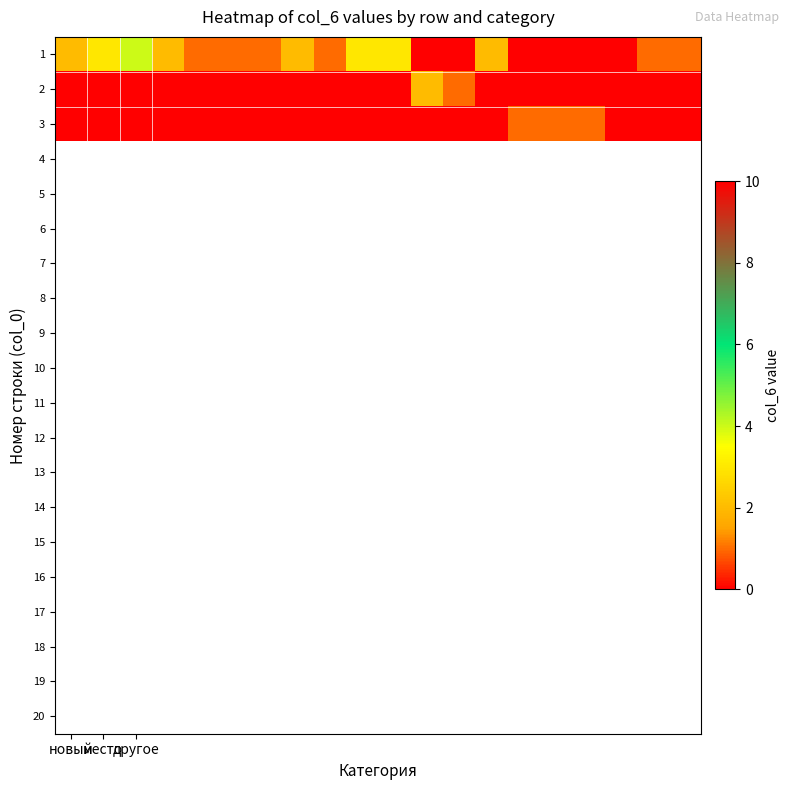

How many series are shown in this chart?

3